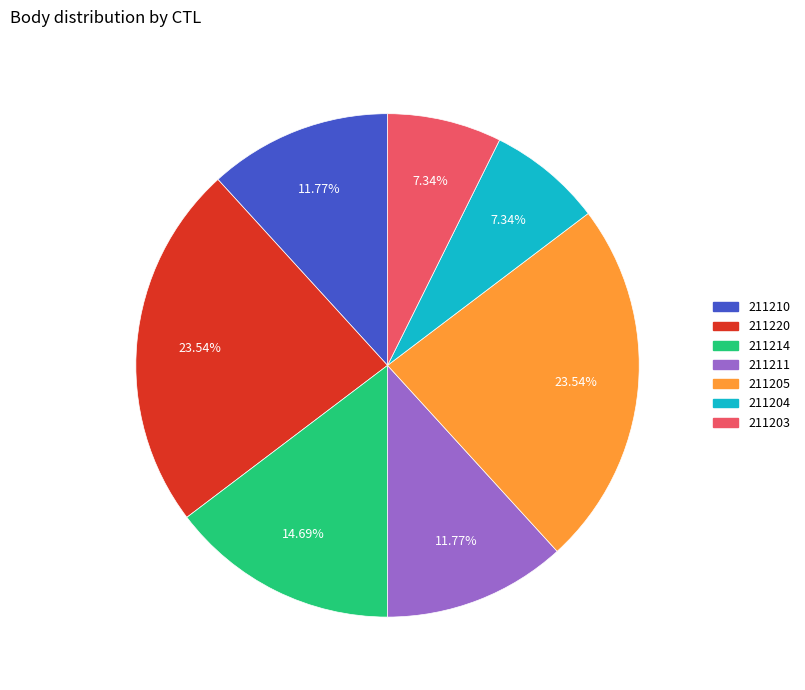

To the nearest percent, what is the average slice percentage?

14%